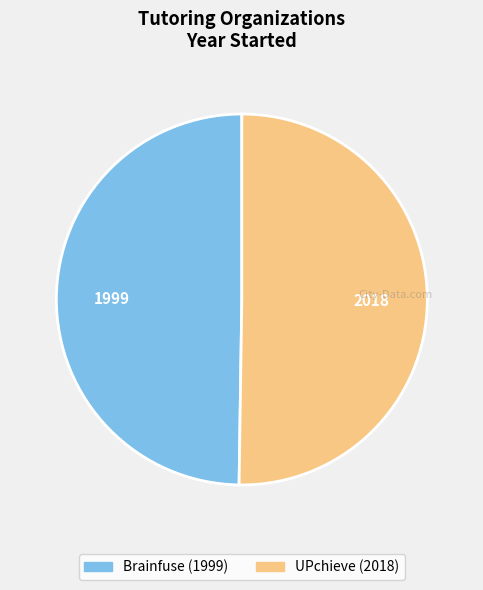

Combined, do UPchieve and Brainfuse account for over 50%?

Yes